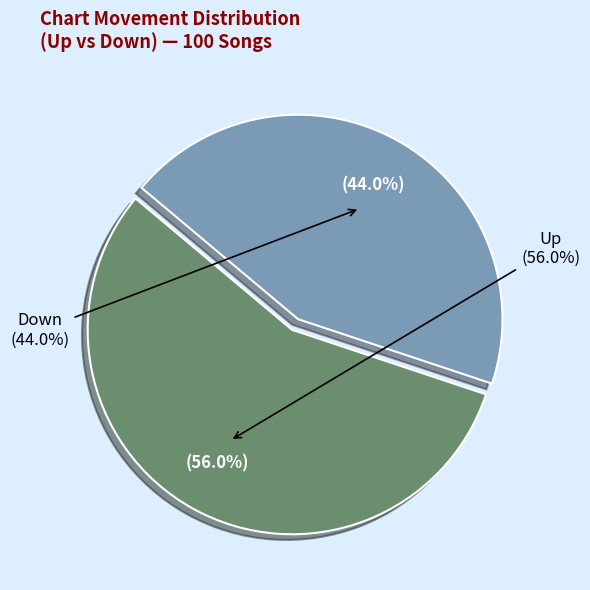

Does up account for over 50% of the chart?

Yes